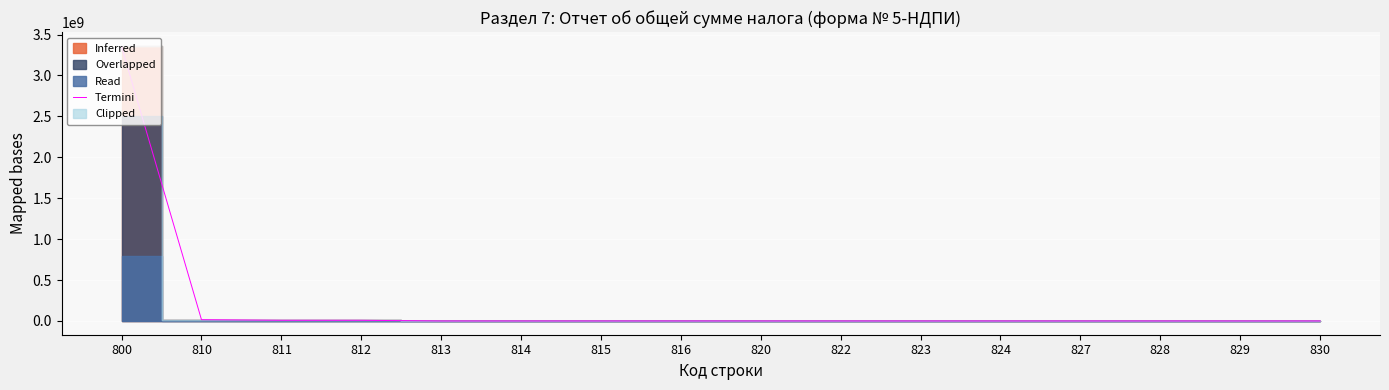

True or false: there are more than 0 points higher than both neighbors.

True